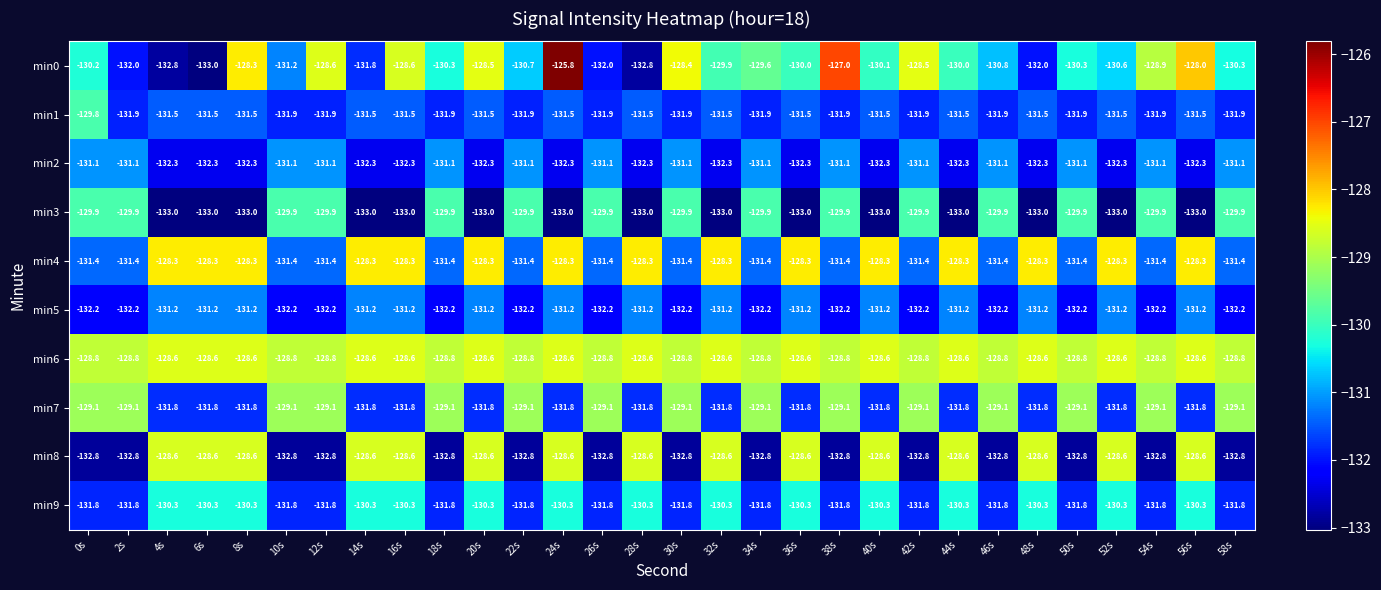

What is the average value of the min7 series?

-130.4